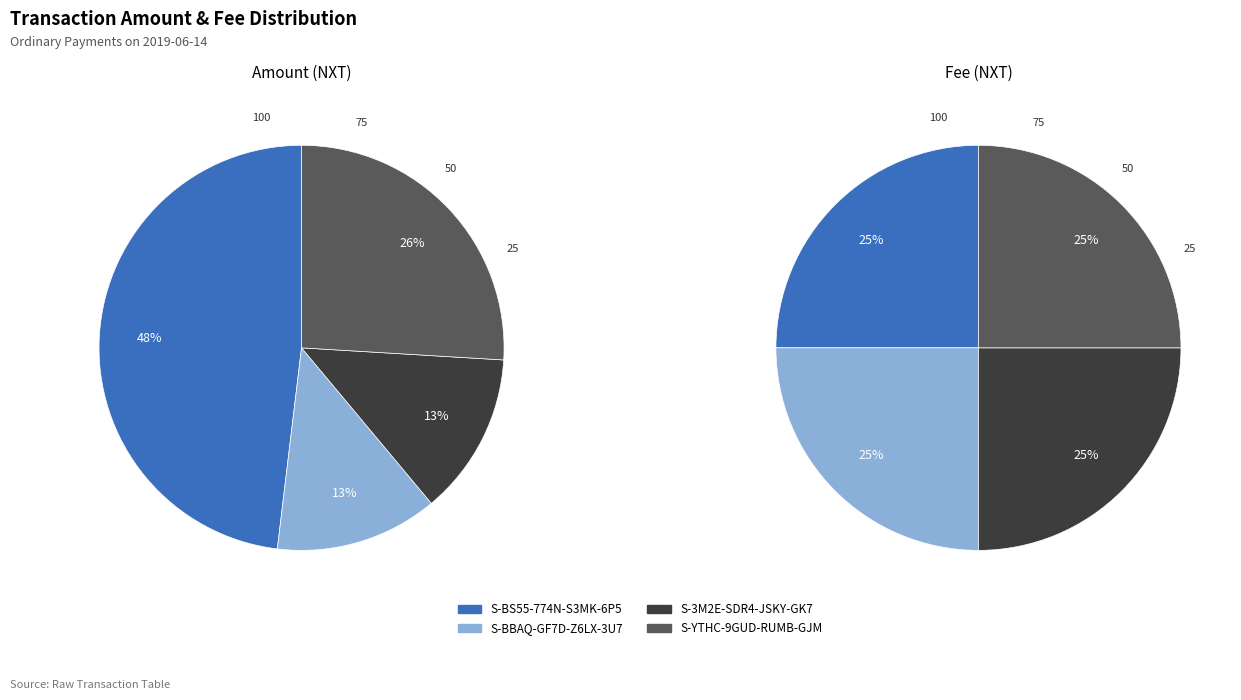

What percentage is the S-BS55 (0.1853) slice, to the nearest percent?

48%